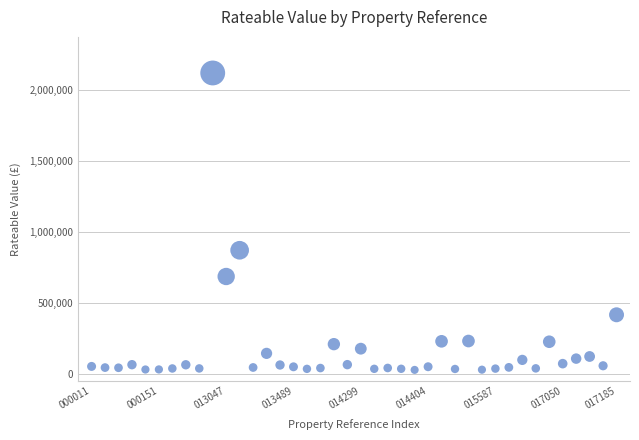

What Y value in the scatter plot is closest to 1073250?

870000